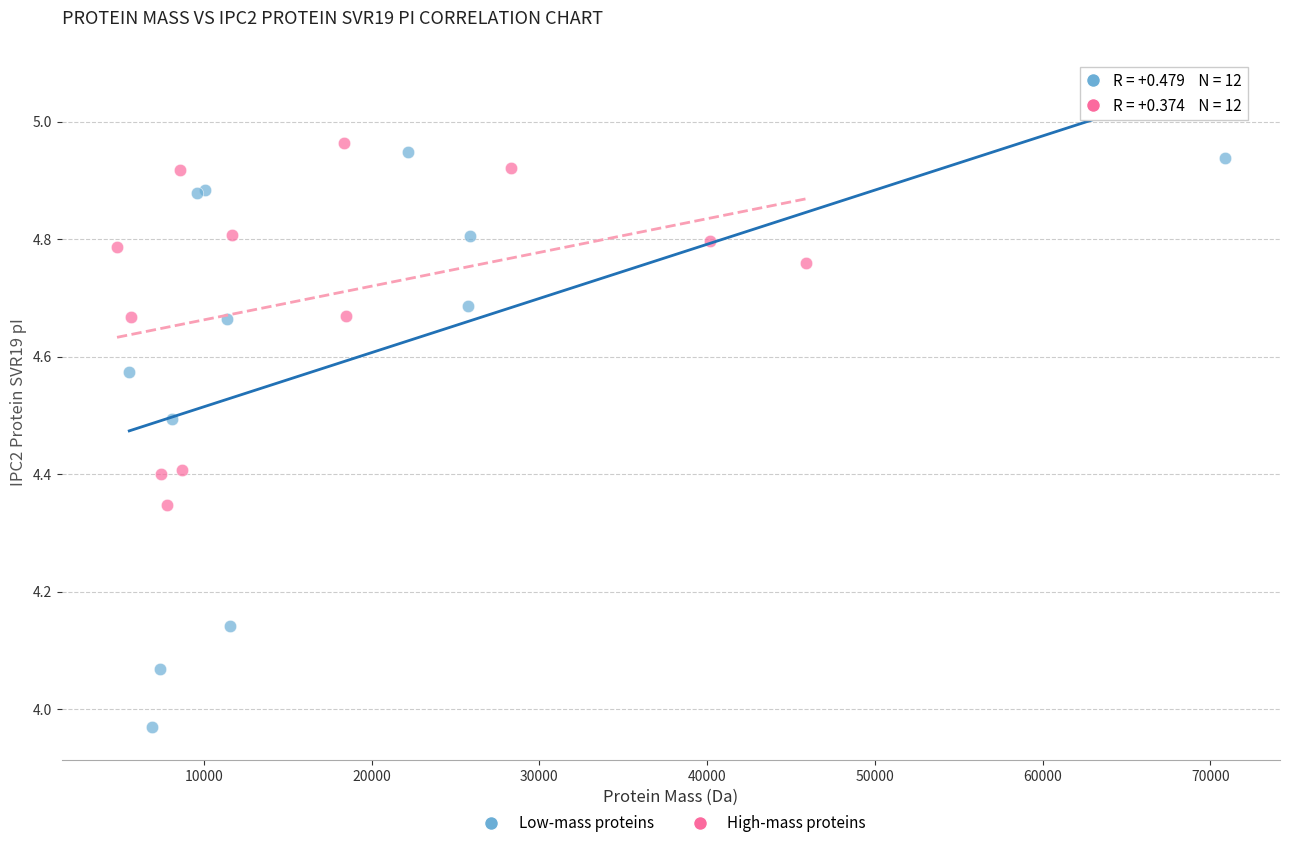

Which series contains the lowest Y value?

Low-mass proteins